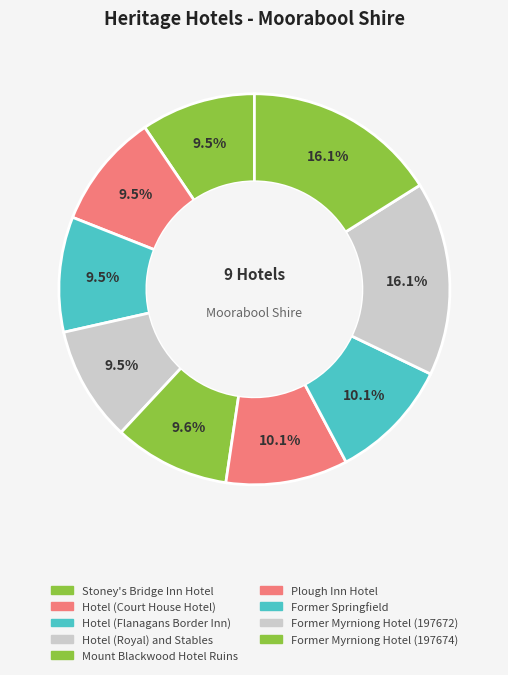

Which slice is the smallest?

Stoney's Bridge Inn Hotel